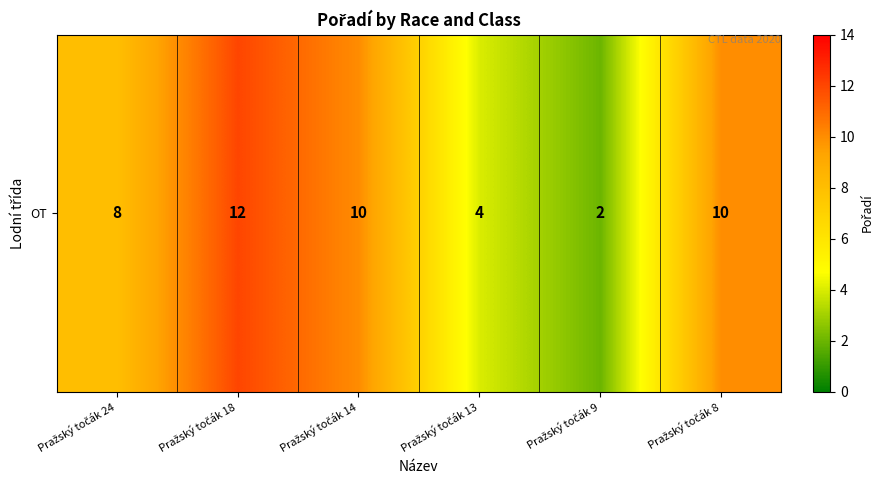

The chart shows a value of 7 at Pražský točák 13. True or false?

False